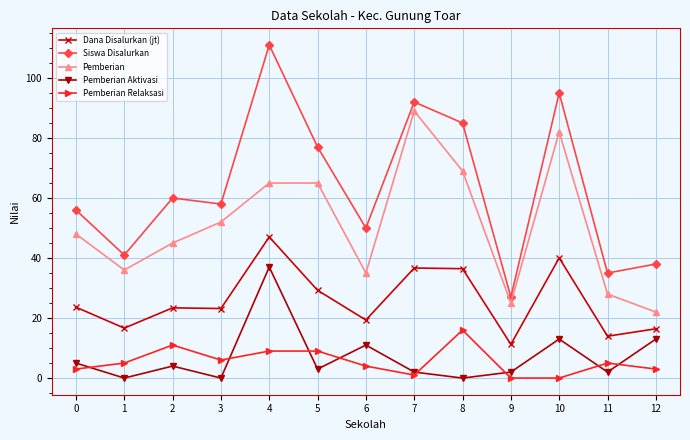

True or false: Pemberian and Siswa Disalurkan intersect in this chart.

False